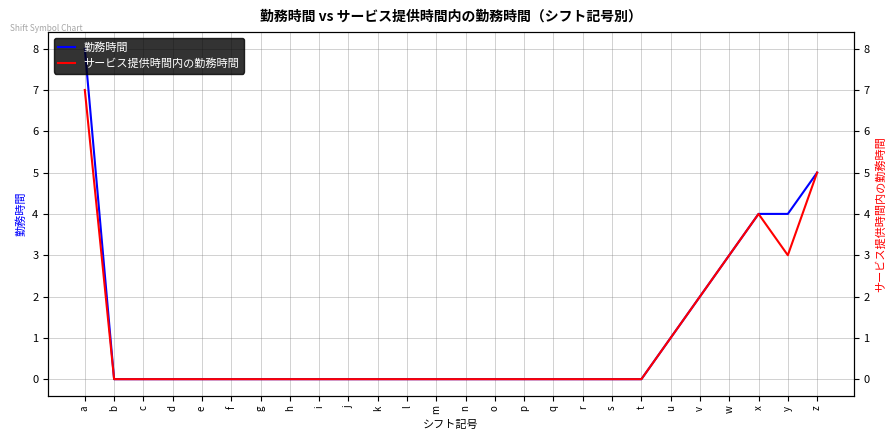

At how many categories does at least one series exceed 1?

6